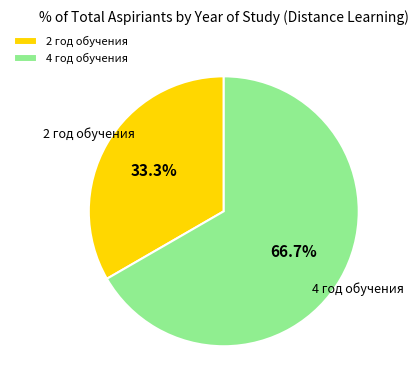

Rank the categories by value from lowest to highest.

2 год обучения, 4 год обучения